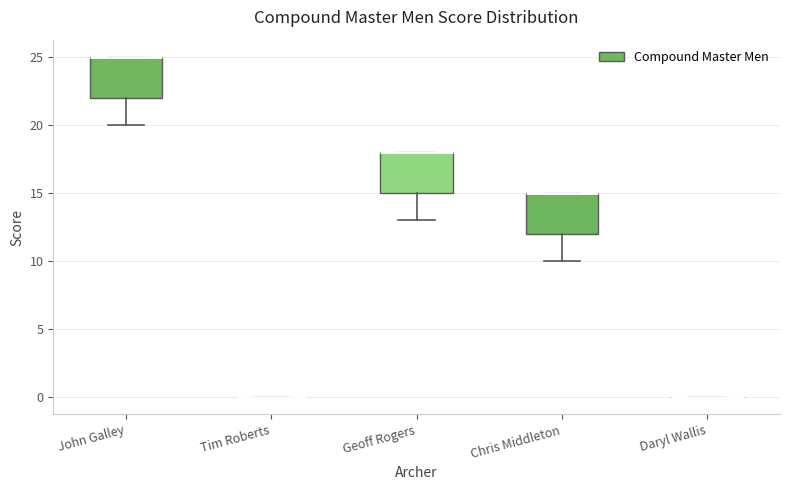

Reading left to right, transcribe this box plot: for each box, give where its median line is, the range the box spans, and where its two whiskers end, as read against the y-axis. The values are not printed on the chart, so give them approximately, as read against the axis.

John Galley: median 25 (drawn on the box's upper edge), box 22 to 25, whiskers 20 to 25
Tim Roberts: box collapsed to a line at 0, whiskers 0 to 0
Geoff Rogers: median 18 (drawn on the box's upper edge), box 15 to 18, whiskers 13 to 18
Chris Middleton: median 15 (drawn on the box's upper edge), box 12 to 15, whiskers 10 to 15
Daryl Wallis: box collapsed to a line at 0, whiskers 0 to 0